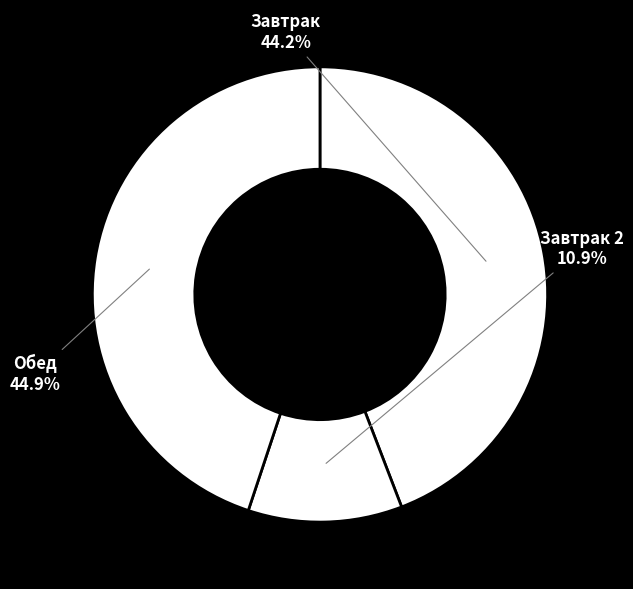

Which has a higher value, Завтрак 2 or Обед?

Обед